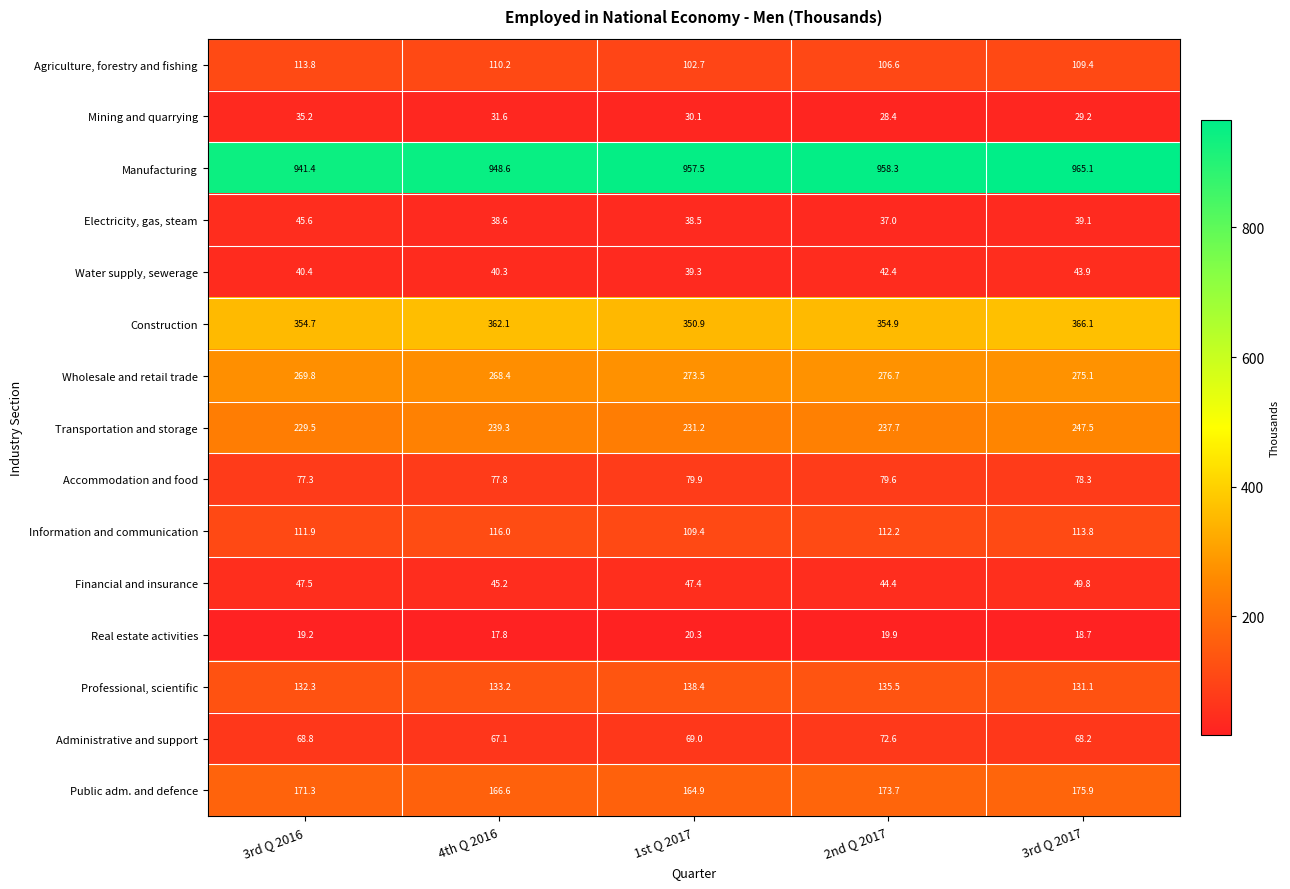

What is the sum of all Mining and quarrying values?

154.5